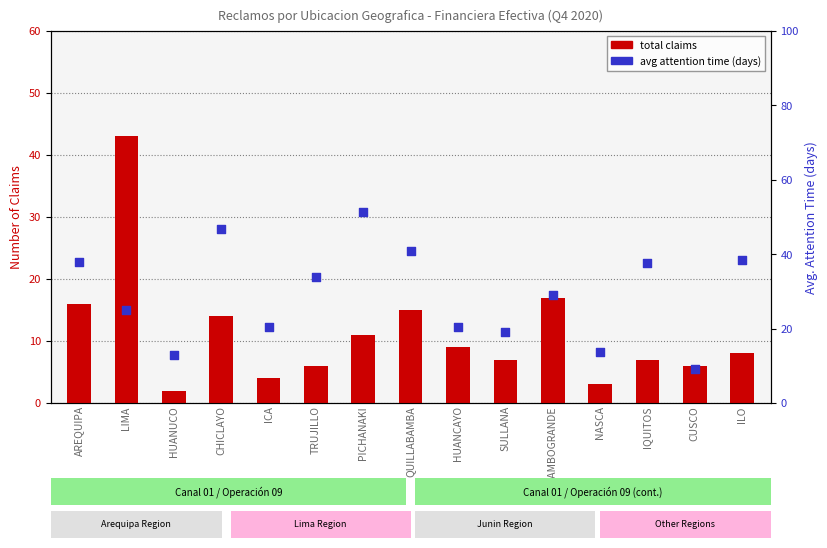

Which series has the largest total across all categories?

avg attention time (days)